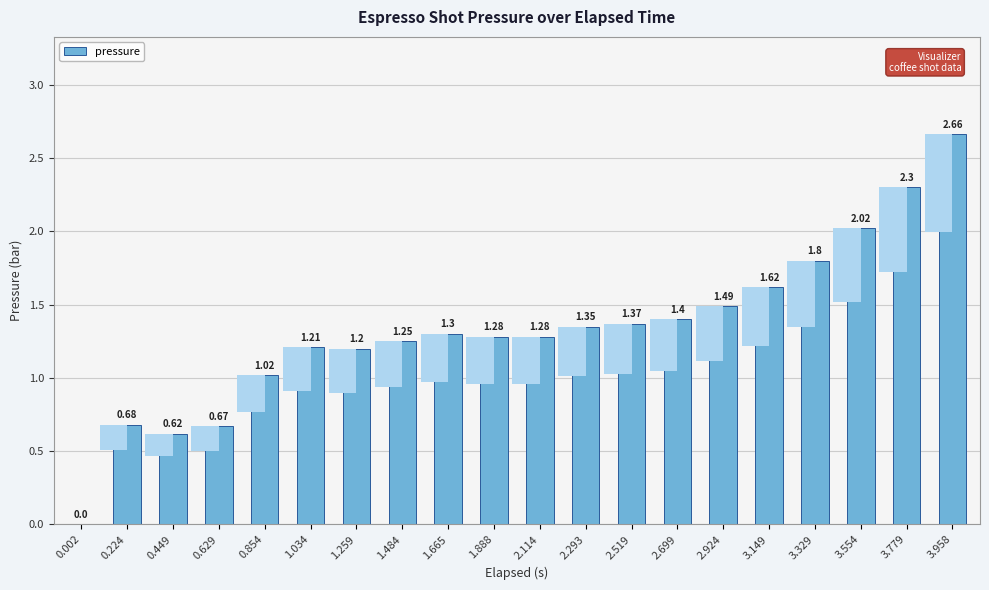

Does the chart contain any negative values?

No